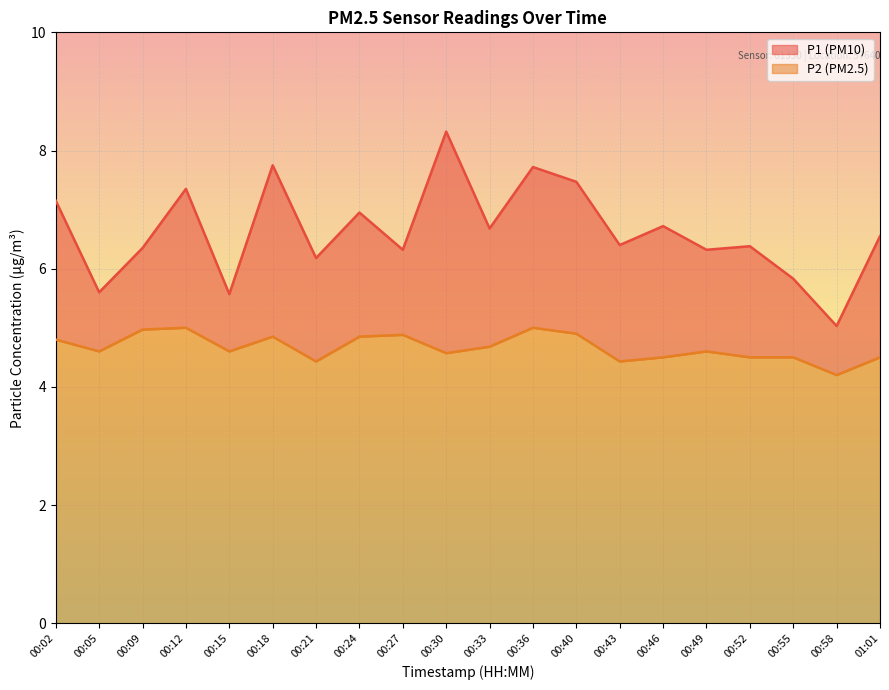

How many interior local peaks does the P2 series have?

5